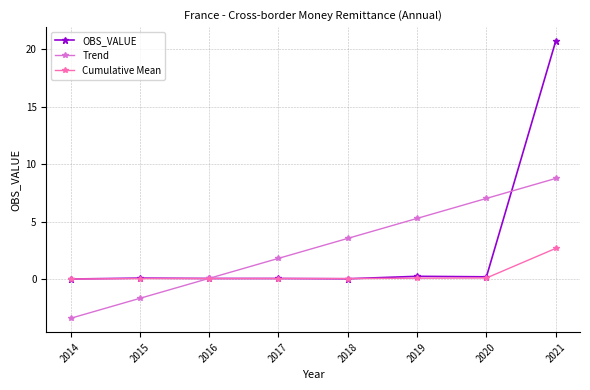

Which label corresponds to the largest value in the chart?

2021